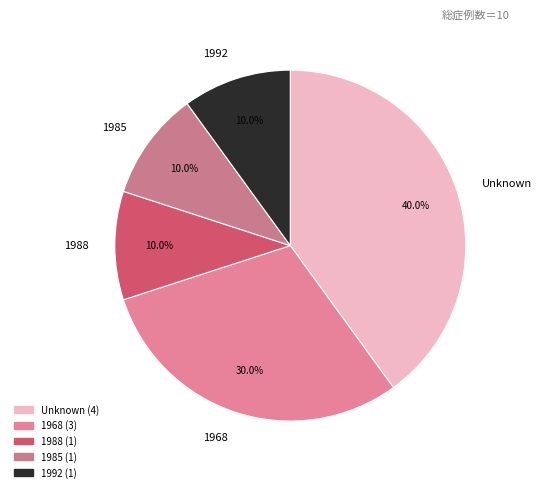

Is 1968 the majority of the pie?

No